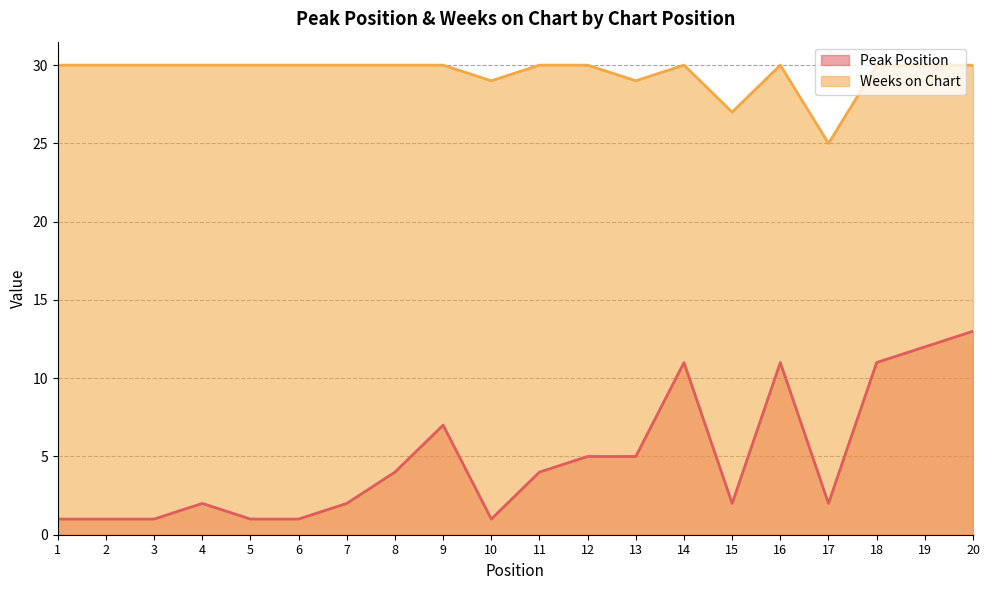

Rank the series at 6 from highest to lowest value.

Weeks on Chart, Peak Position